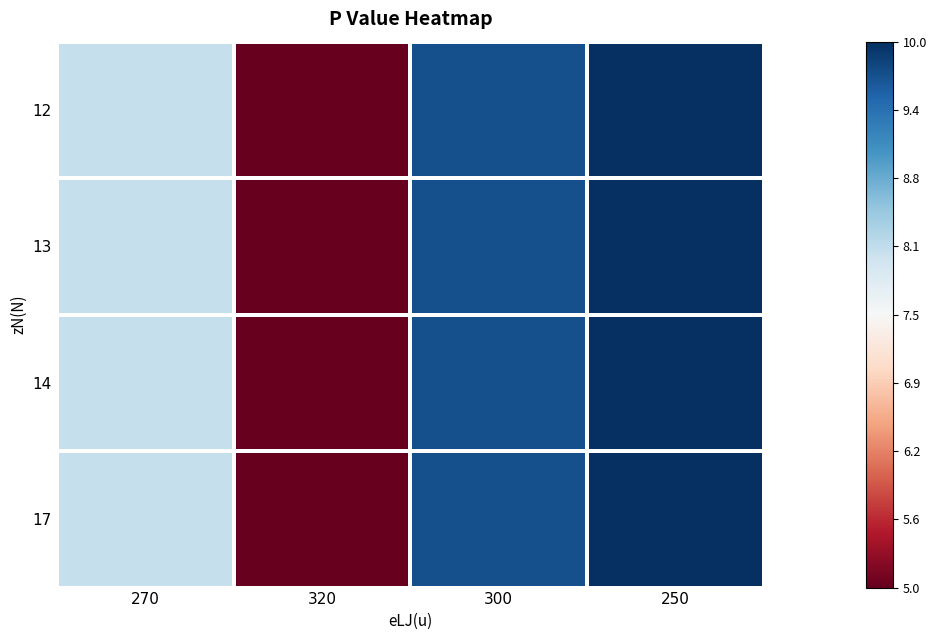

Reading right to left, list all the values displayed in this chart.

12: 250=10.0	300=9.7	320=5.0	270=8.1
13: 250=10.0	300=9.7	320=5.0	270=8.1
14: 250=10.0	300=9.7	320=5.0	270=8.1
17: 250=10.0	300=9.7	320=5.0	270=8.1